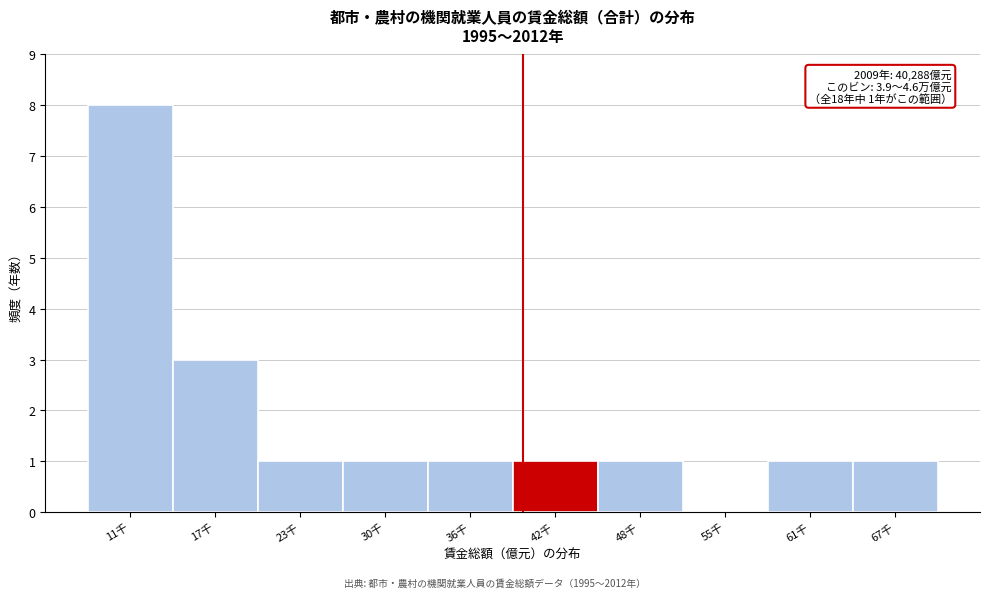

Reading left to right, extract all data points from this chart.

11千=8	17千=3	23千=1	30千=1	36千=1	42千=1	48千=1	55千=0	61千=1	67千=1